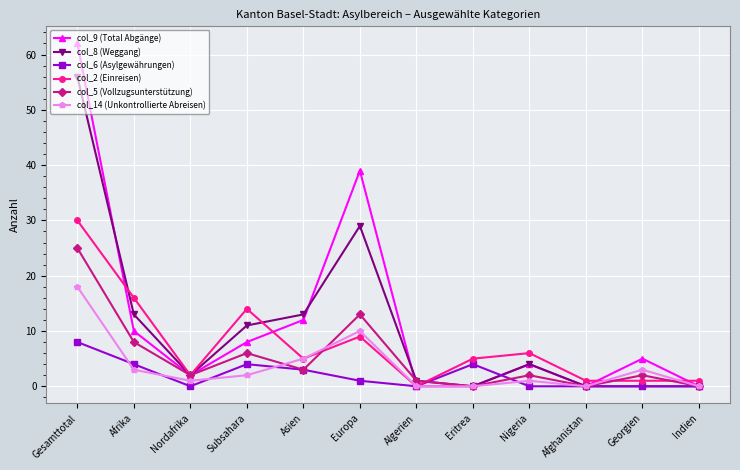

What position from the right is Nordafrika?

10